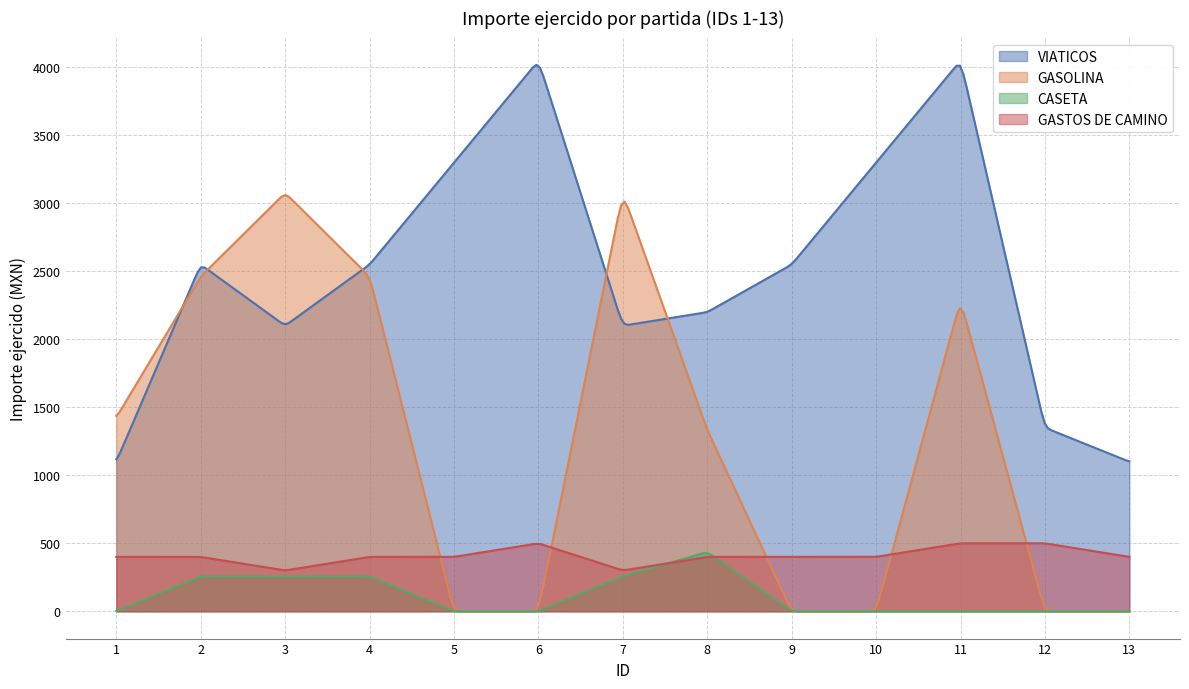

How many intersections are there between GASOLINA and GASTOS DE CAMINO?

5